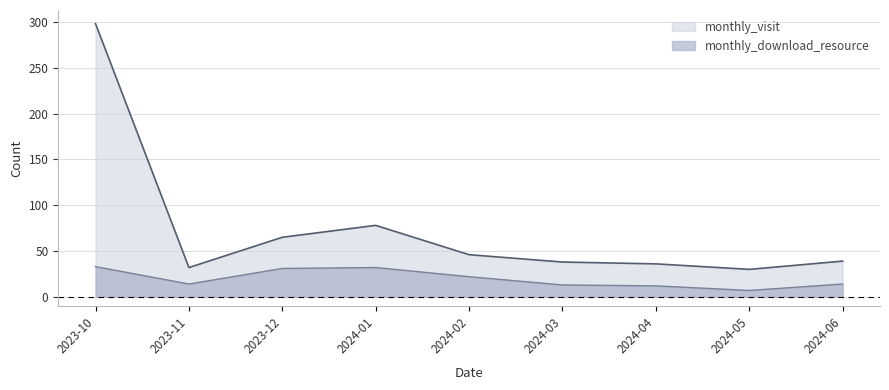

How many lines are shown in the chart?

2